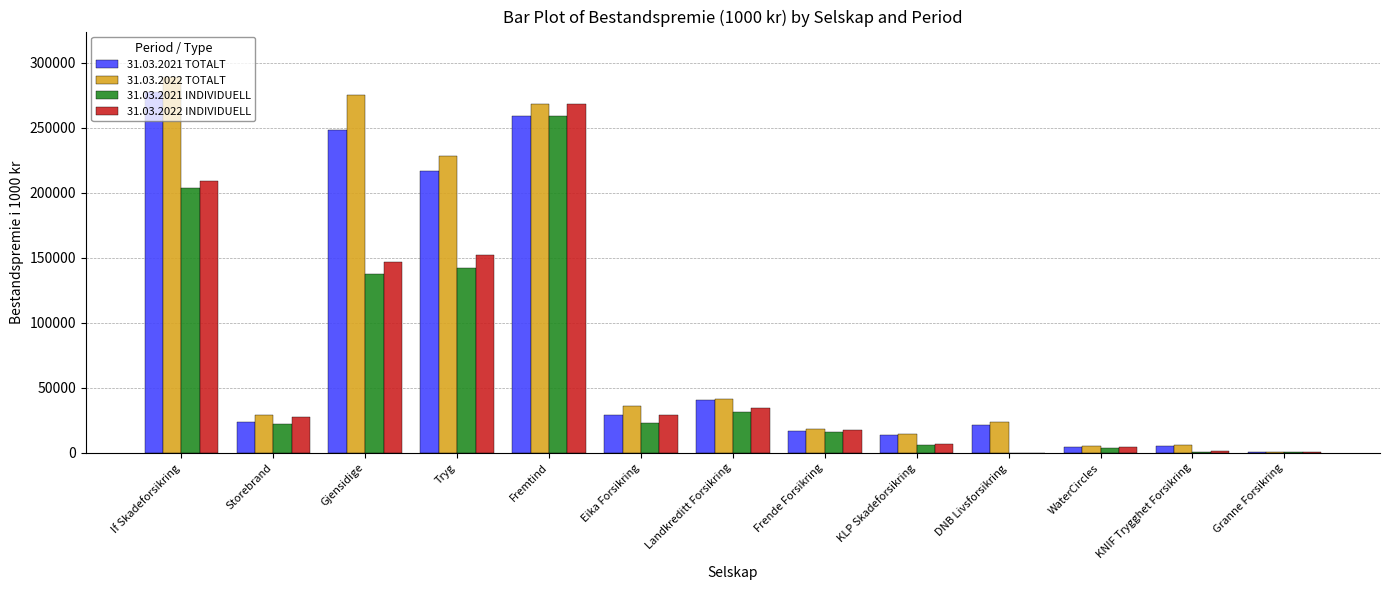

The 31.03.2022 TOTALT series shows 158209 at If Skadeforsikring. True or false?

False